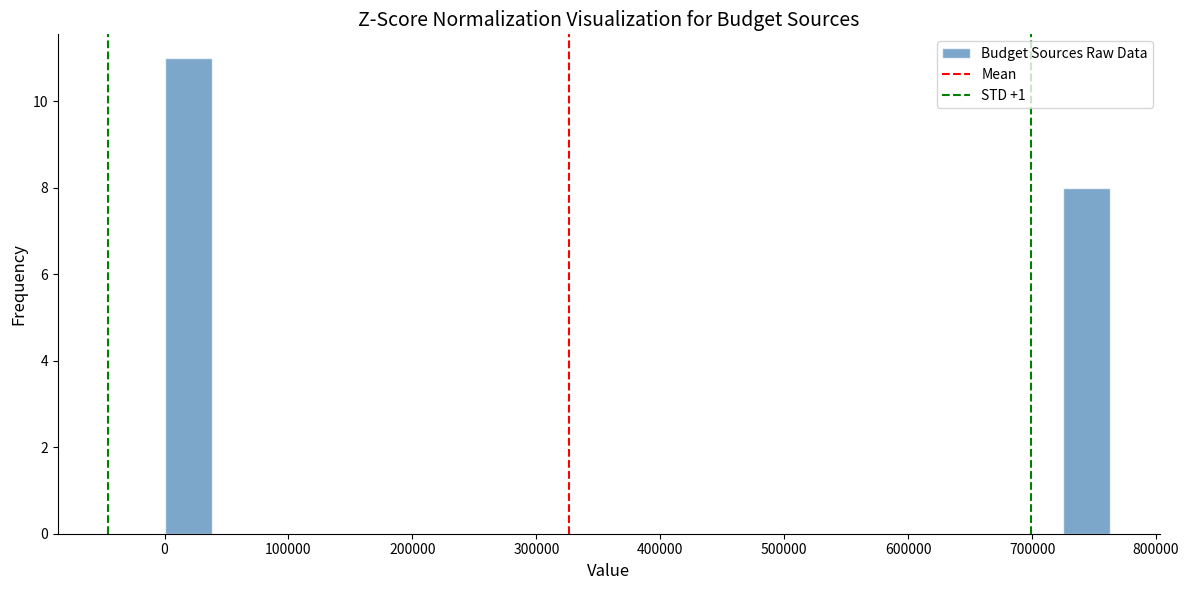

Read against the x-axis, roughly where is the centre of the tallest bar?

20000